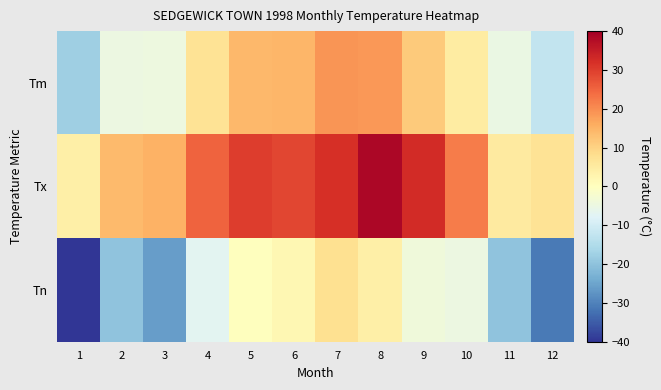

Which series has the largest total across all categories?

Tx